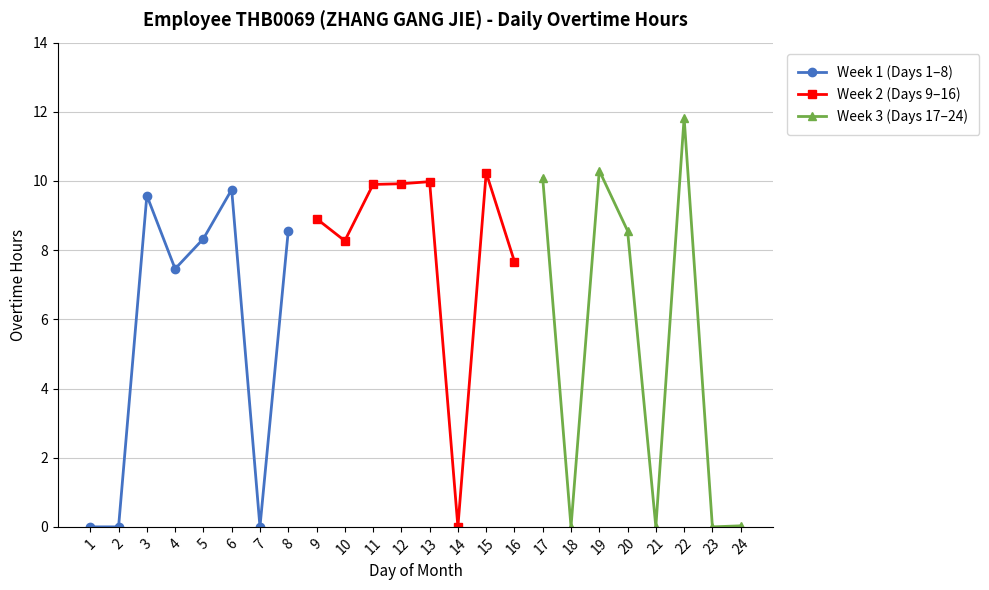

Which series has the largest range (max minus min)?

Week 3 (Days 17–24)